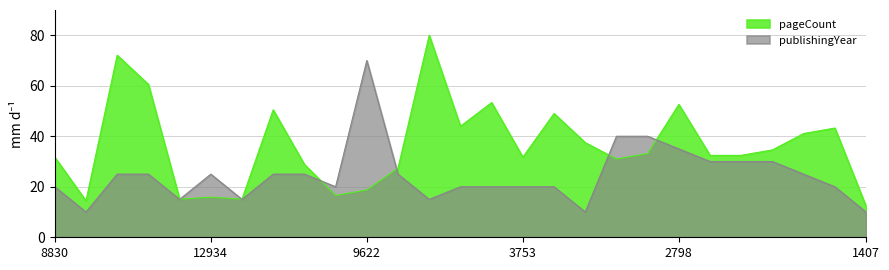

What is the difference between the maximum and second lowest values in the pageCount series?

65.6